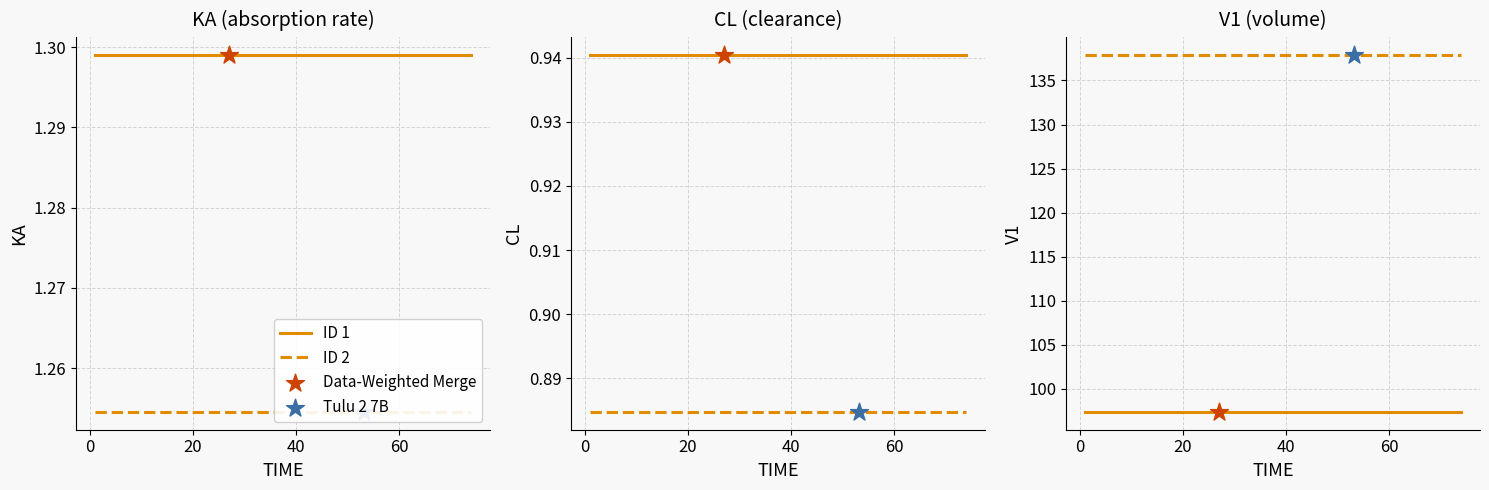

Is the value of ID 2 at 8 greater than the value of ID 1 at 12?

Yes